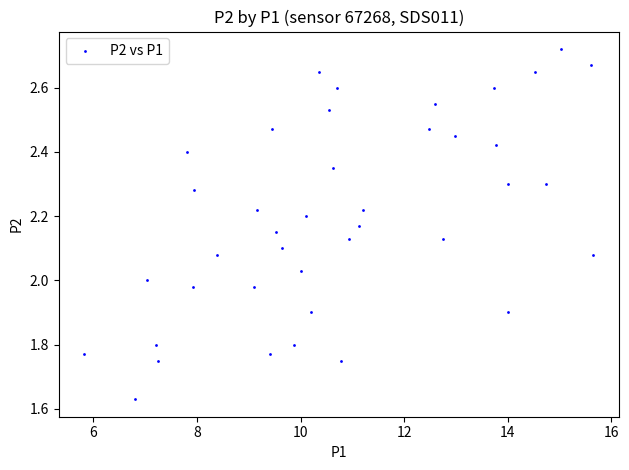

What is the range of Y values (max minus min)?

1.1